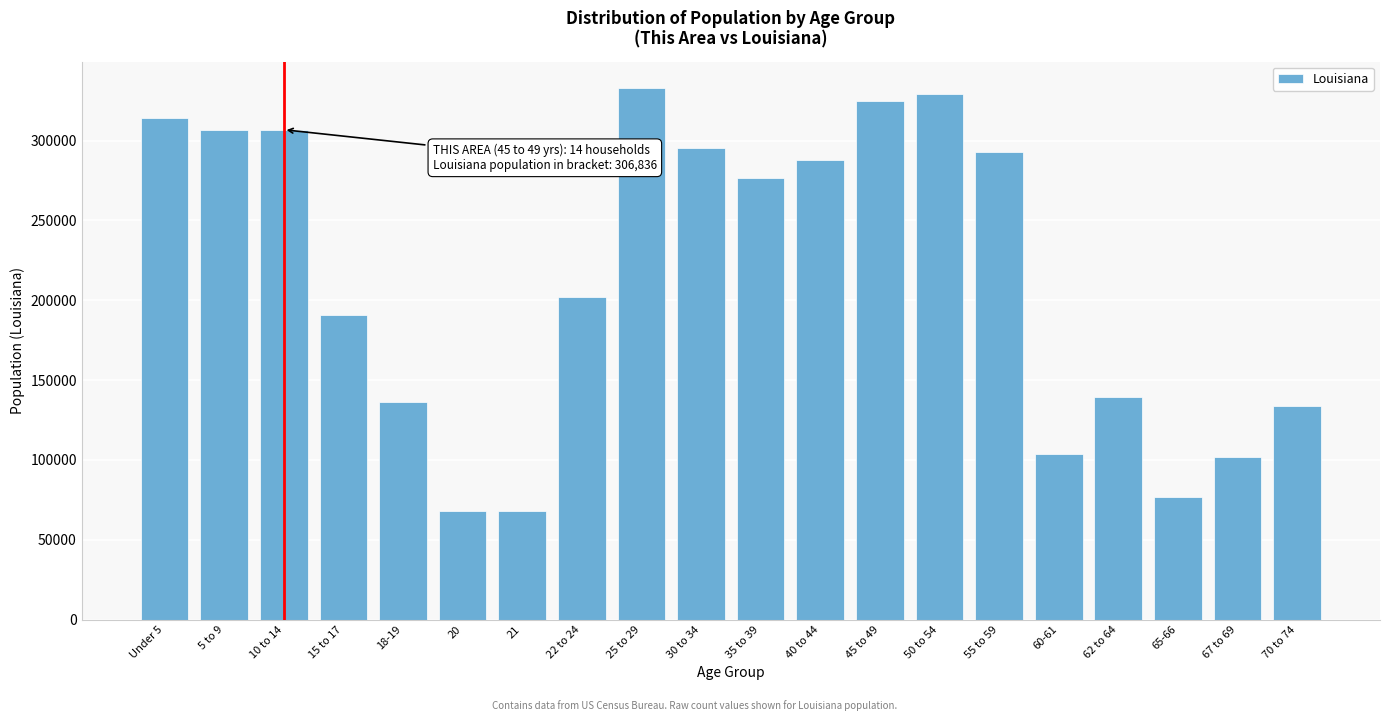

Approximately how many times larger is the value at 35 to 39 compared to 40 to 44?

1.0